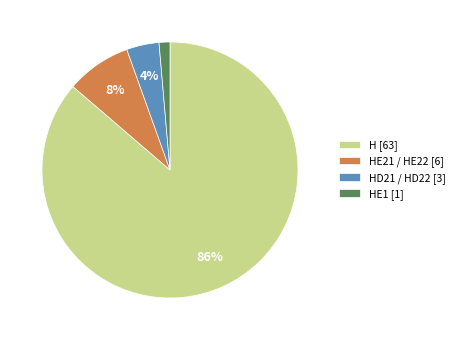

Is it true that HE21 / HE22 [6] is 19% of the pie?

False